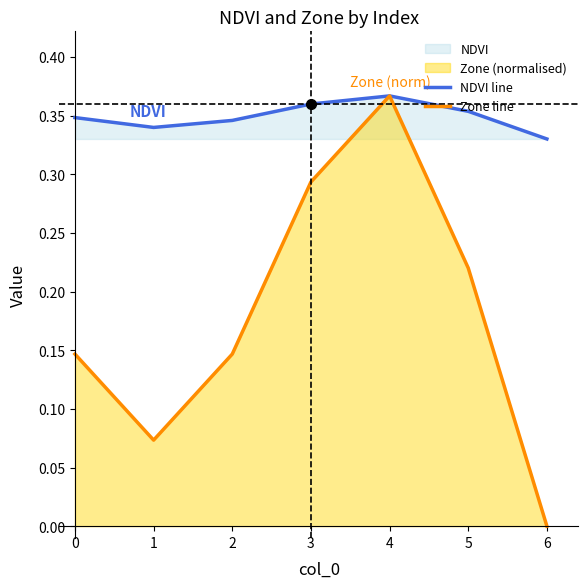

Which category has the lowest value across all series?

6